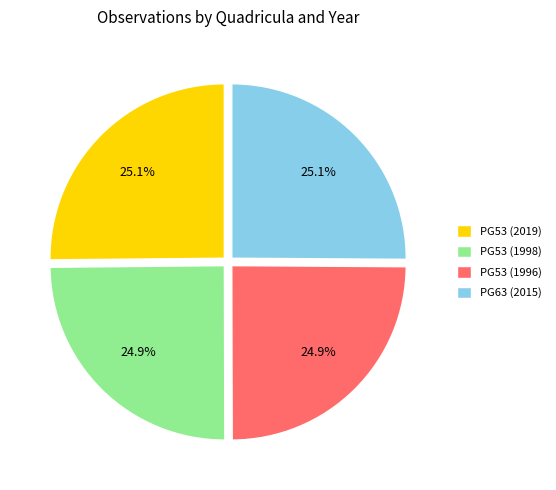

Is there any slice that represents more than half of the pie?

No